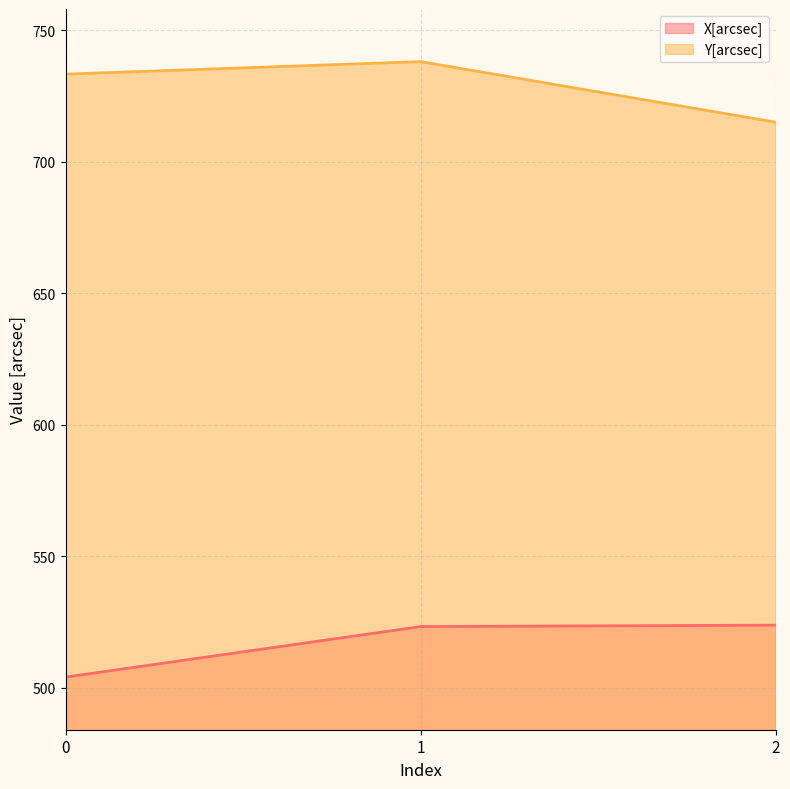

How many values in the Y[arcsec] series exceed 733?

2